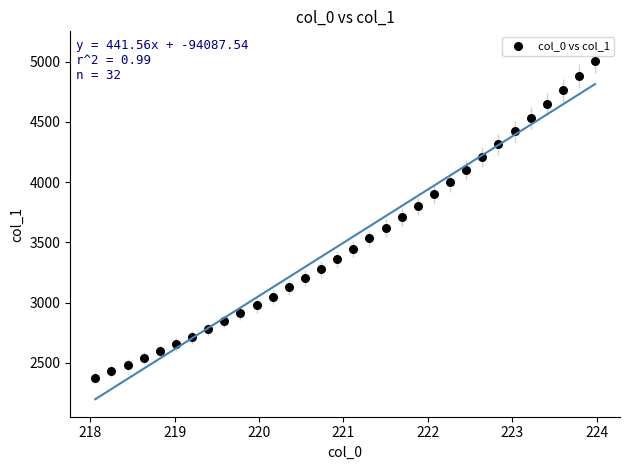

What is the range of X values (max minus min)?

5.9